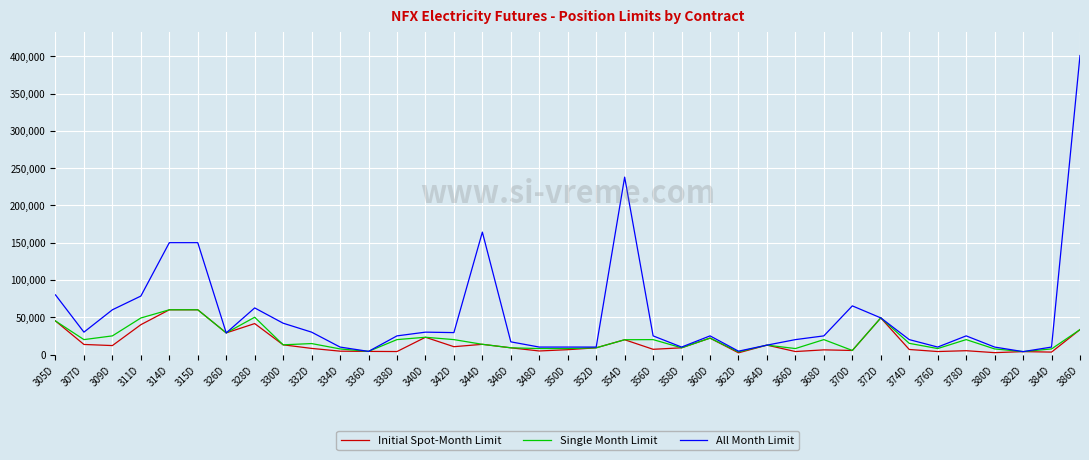

Which series has the largest total across all categories?

All Month Limit